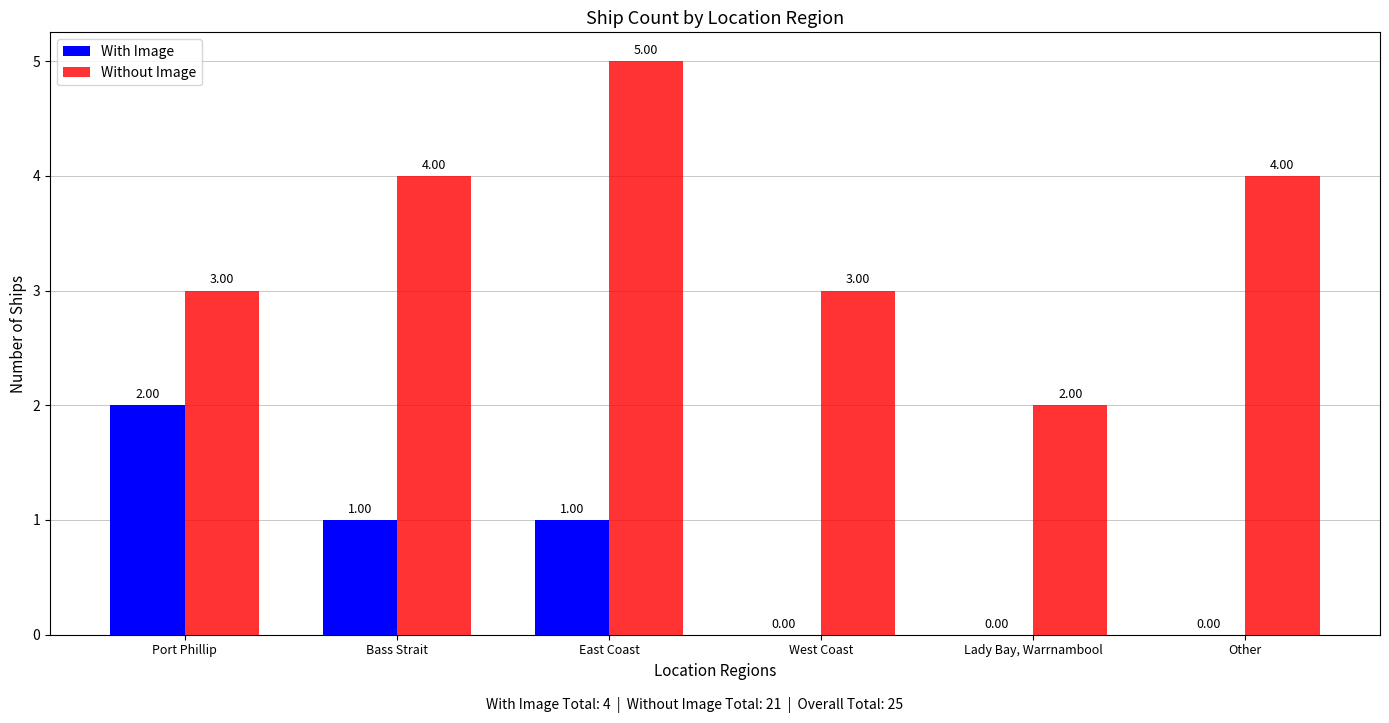

How many groups of bars are there?

6